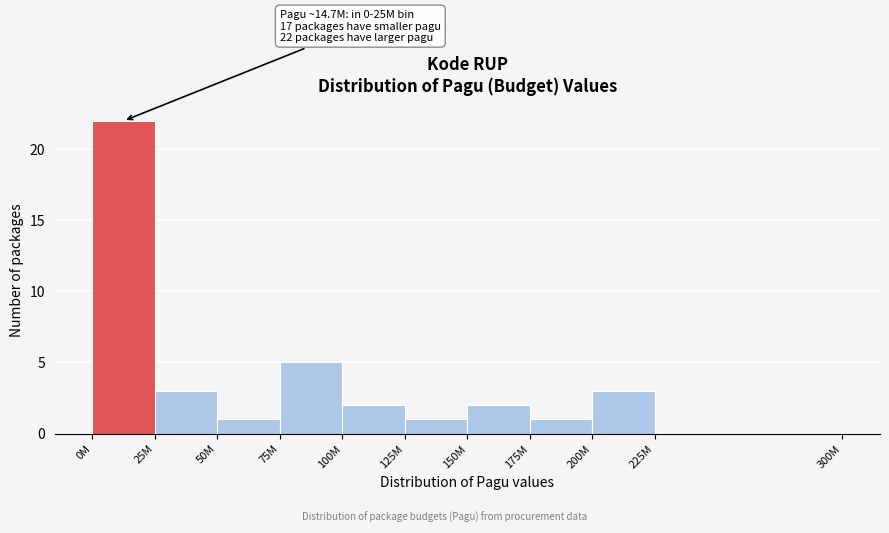

Reading left to right, transcribe all the data shown in this chart.

0M=22	25M=3	50M=1	75M=5	100M=2	125M=1	150M=2	175M=1	200M=3	225M=0